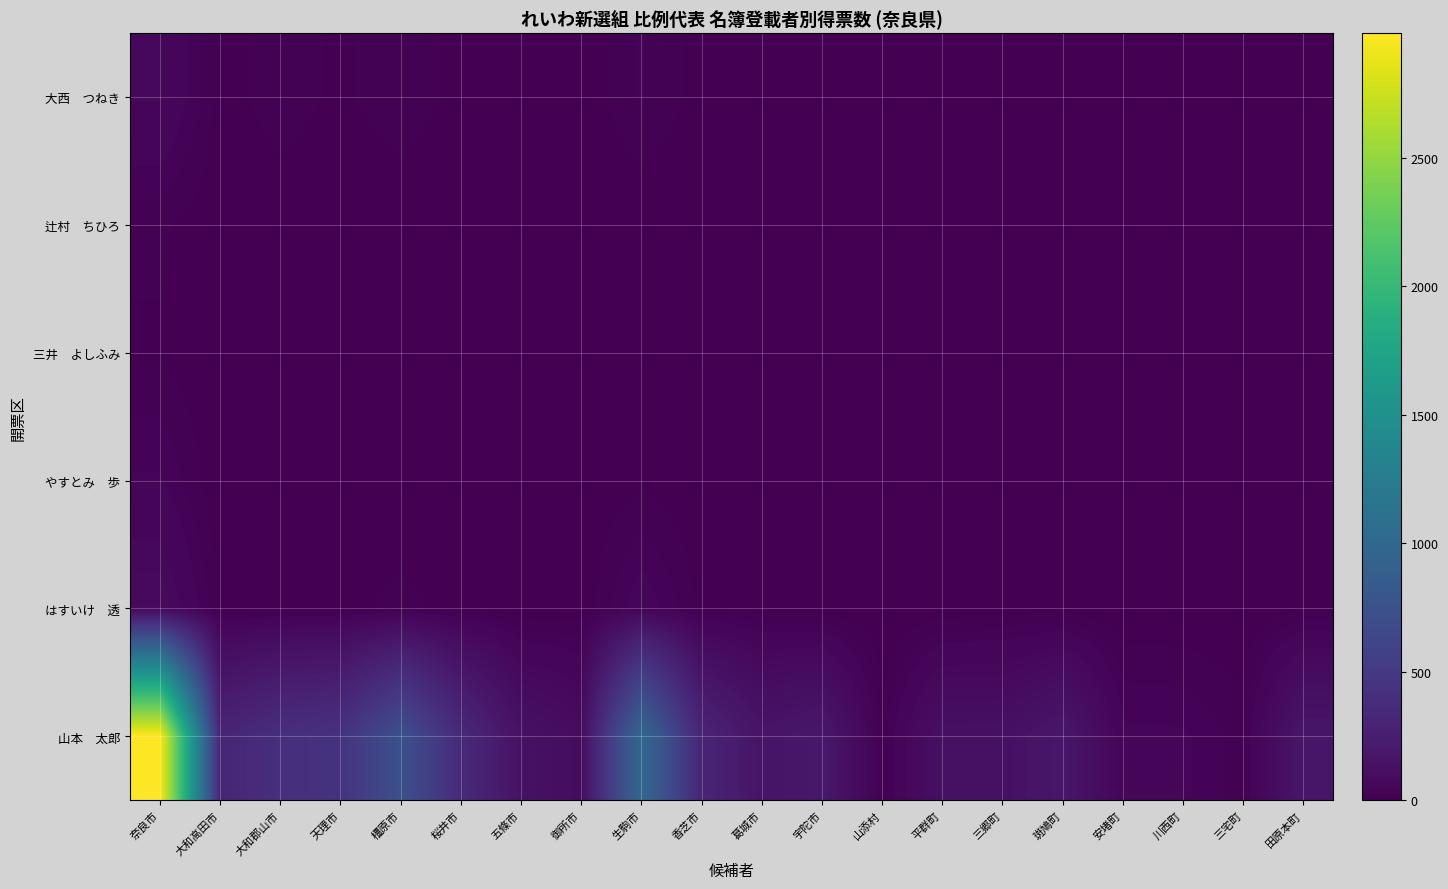

How many series are shown in this chart?

6